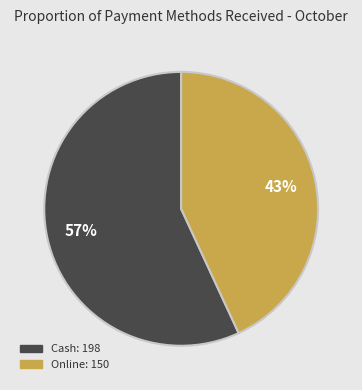

To the nearest percent, what is the average slice percentage?

50%